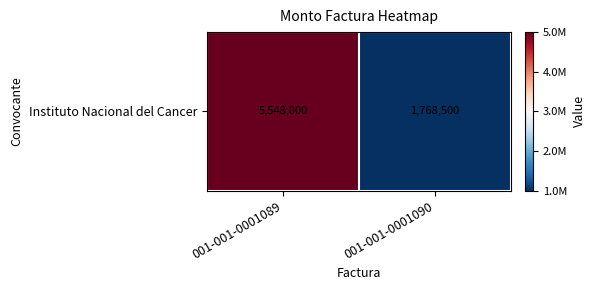

The value at 001-001-0001089 is 5548000. True or false?

True